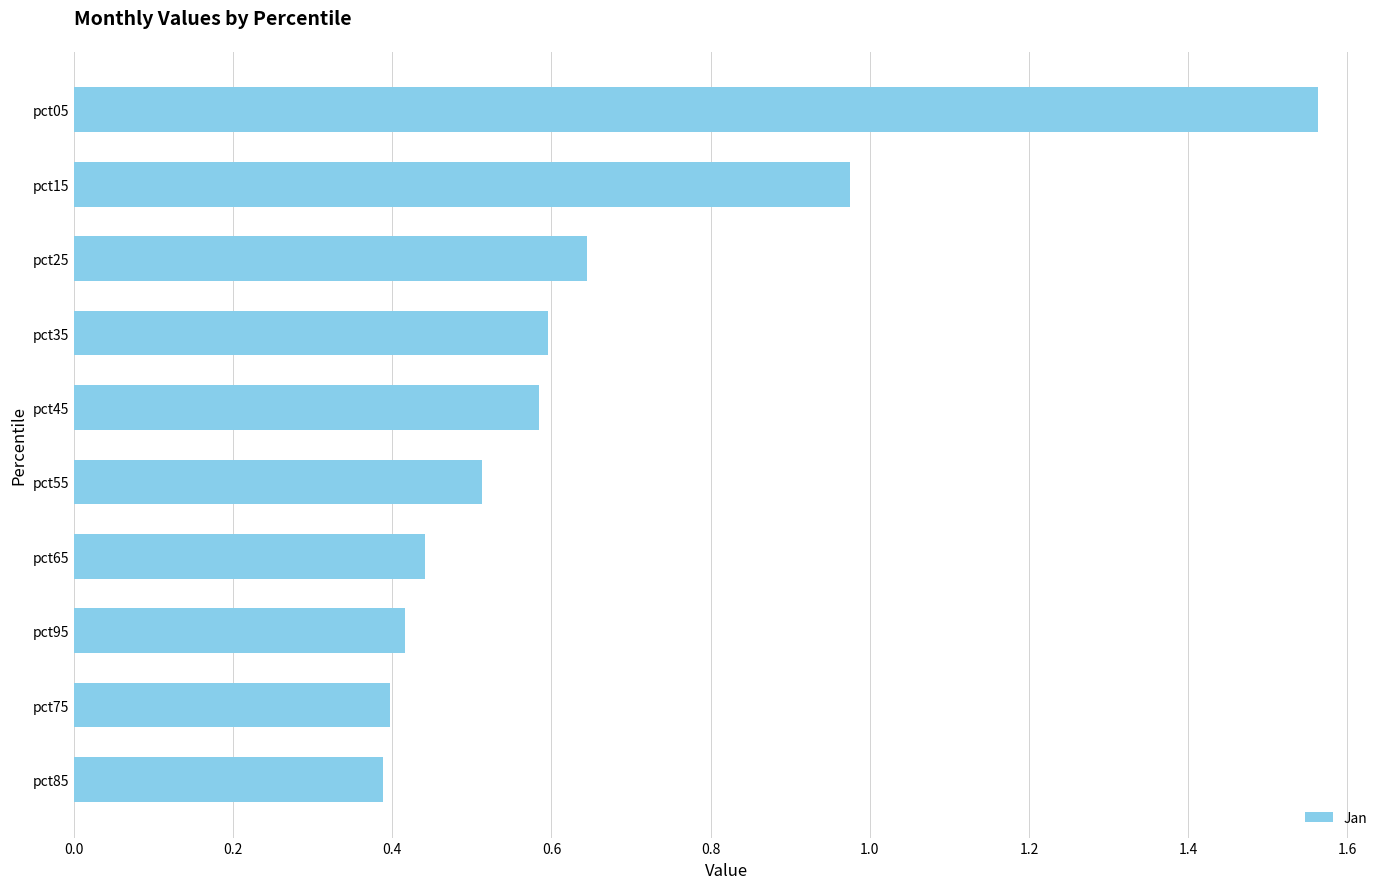

What is the change in value from pct85 to pct55?

+0.1